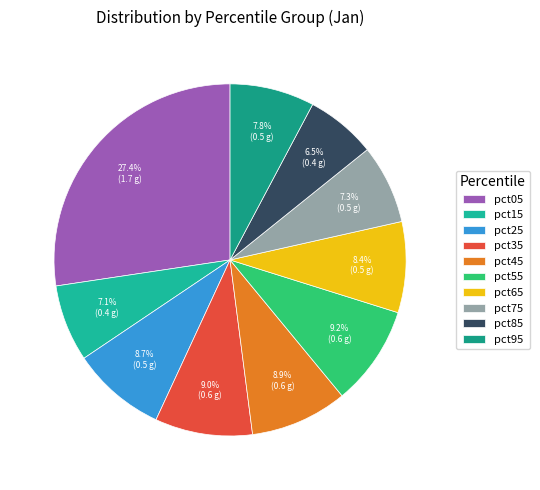

To the nearest percent, what percentage of the pie is pct45?

9%